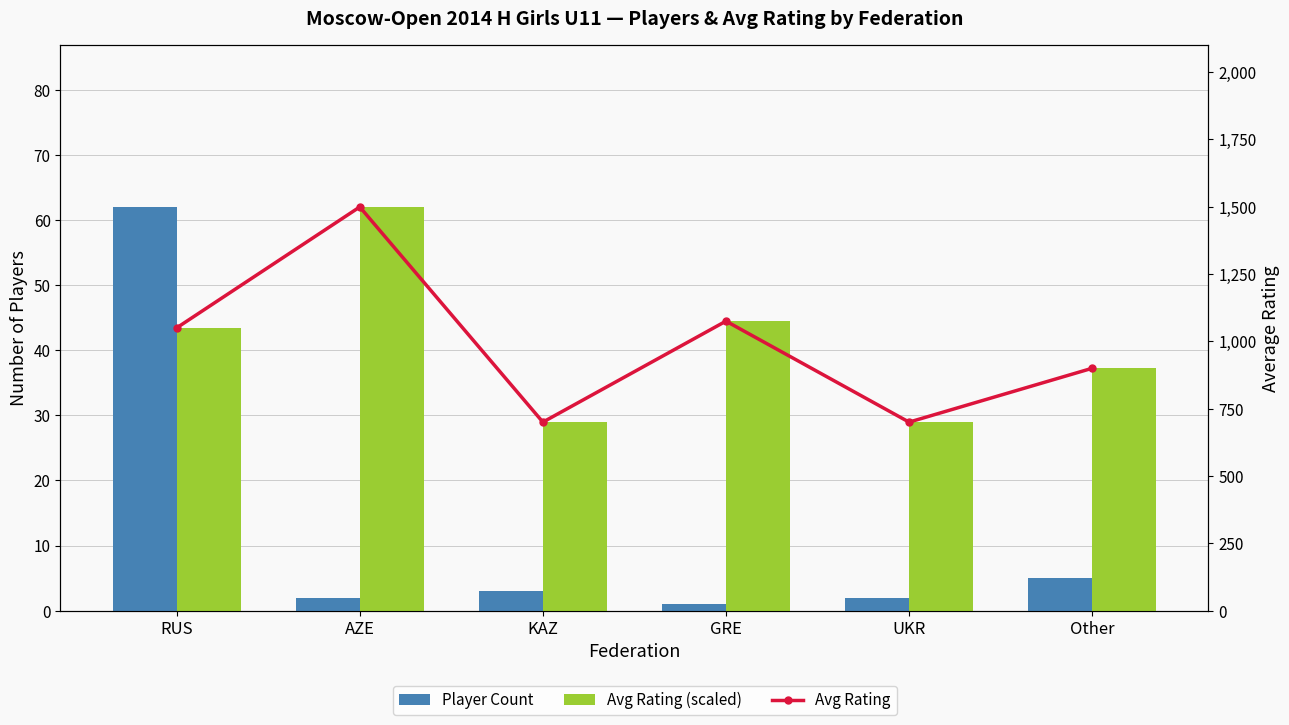

What is the sum of the Avg Rating values at Other and UKR?

1600.0